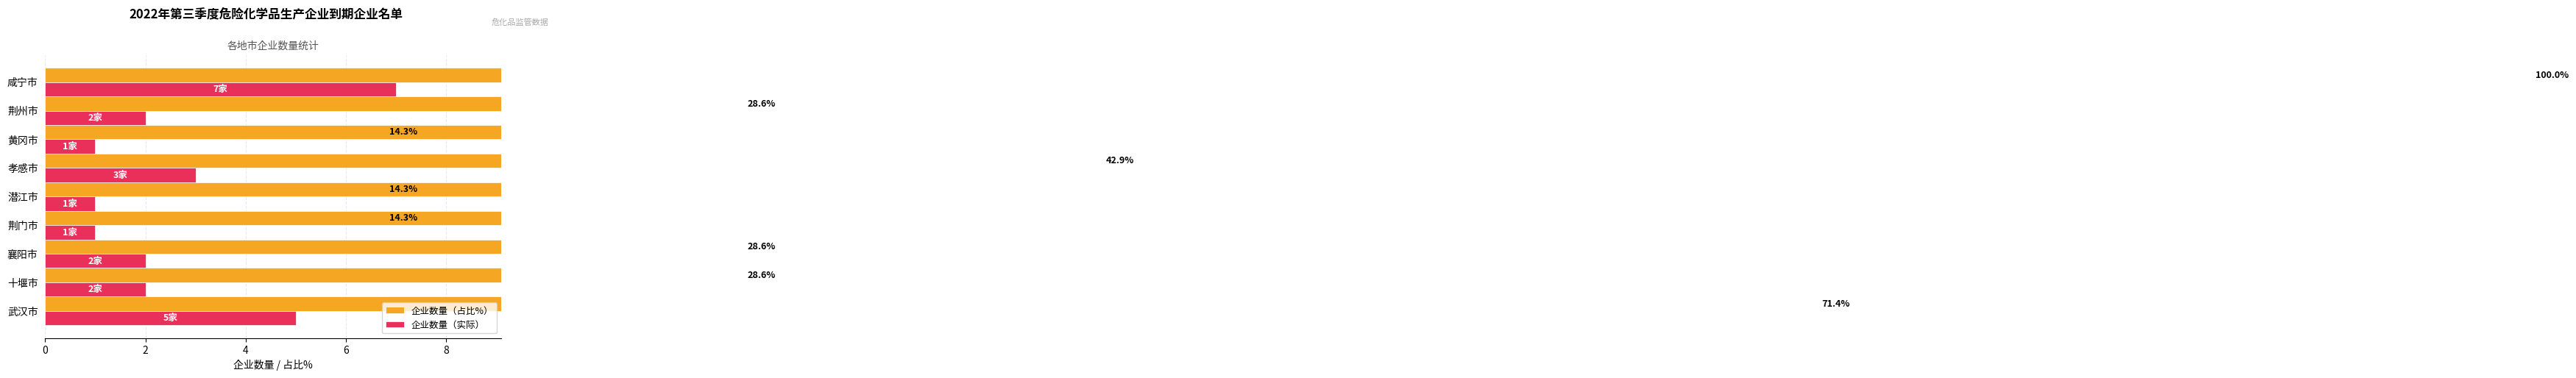

How many bars are there in each group?

2